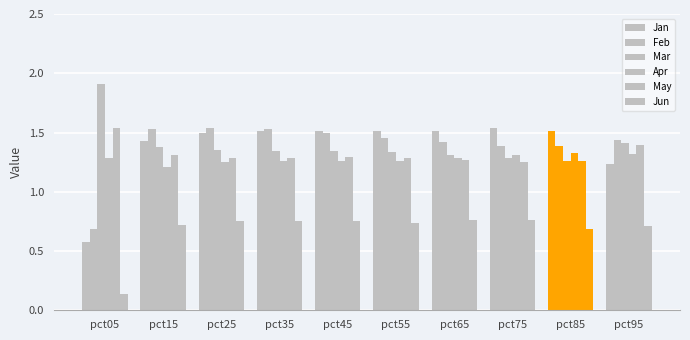

Reading left to right, extract all data points from this chart.

Jan: 0.6	1.4	1.5	1.5	1.5	1.5	1.5	1.5	1.5	1.2
Feb: 0.7	1.5	1.5	1.5	1.5	1.5	1.4	1.4	1.4	1.4
Mar: 1.9	1.4	1.4	1.3	1.3	1.3	1.3	1.3	1.3	1.4
Apr: 1.3	1.2	1.3	1.3	1.3	1.3	1.3	1.3	1.3	1.3
May: 1.5	1.3	1.3	1.3	1.3	1.3	1.3	1.3	1.3	1.4
Jun: 0.1	0.7	0.7	0.7	0.7	0.7	0.8	0.8	0.7	0.7